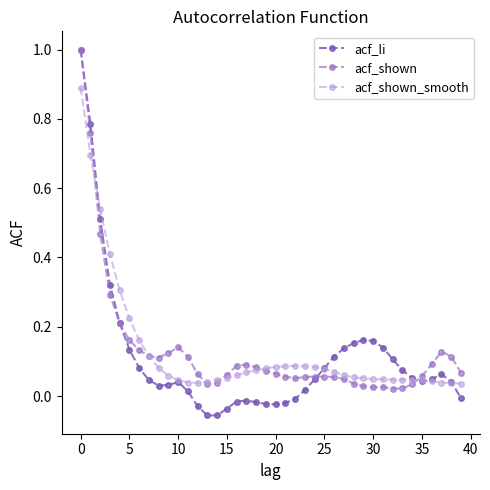

True or false: acf_shown_smooth has more than 0 points higher than both neighbors.

True